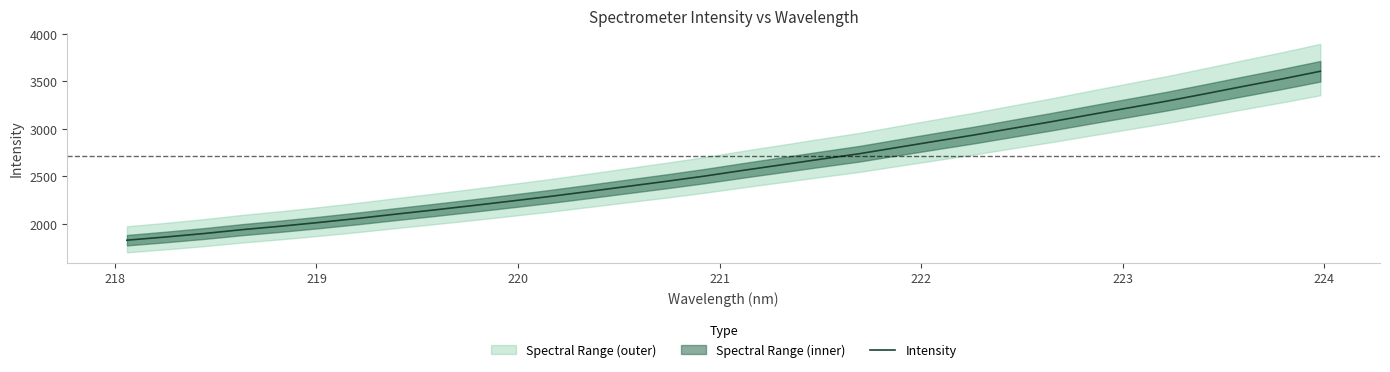

What is the maximum value for Intensity?

3606.1